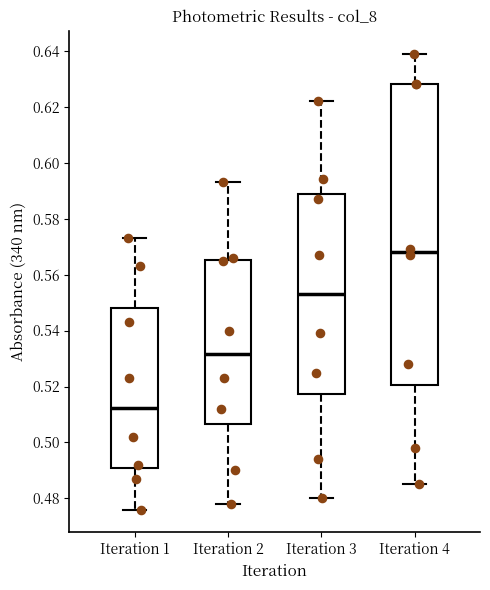

Reading left to right, transcribe this box plot: for each box, give where its median line is, the range the box spans, and where its two whiskers end, as read against the y-axis. The values are not printed on the chart, so give them approximately, as read against the axis.

Iteration 1: median 0.512, box 0.490 to 0.548, whiskers 0.476 to 0.574
Iteration 2: median 0.532, box 0.506 to 0.566, whiskers 0.478 to 0.594
Iteration 3: median 0.554, box 0.518 to 0.588, whiskers 0.480 to 0.622
Iteration 4: median 0.568, box 0.520 to 0.628, whiskers 0.486 to 0.640